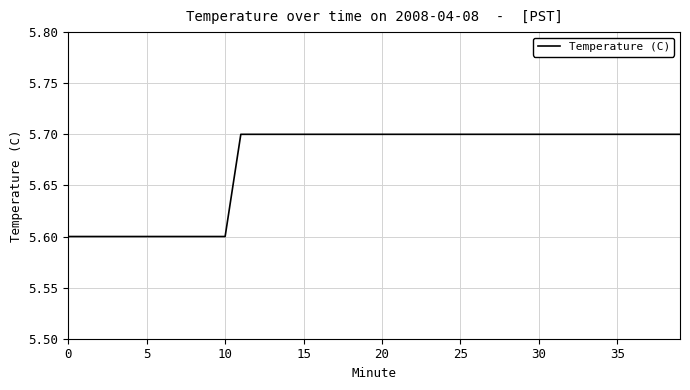

How many categories are shown in the chart?

40